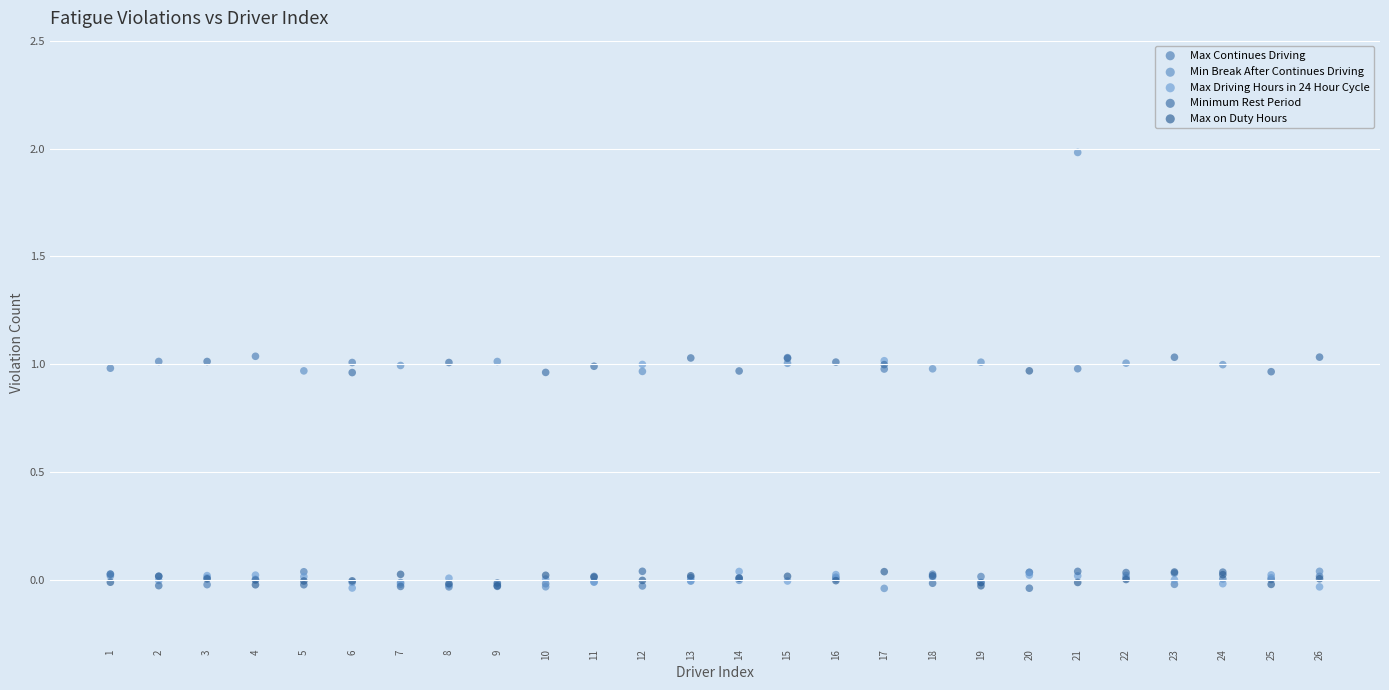

What are all the series names shown in the legend?

Max Continues Driving, Min Break After Continues Driving, Max Driving Hours in 24 Hour Cycle, Minimum Rest Period, Max on Duty Hours